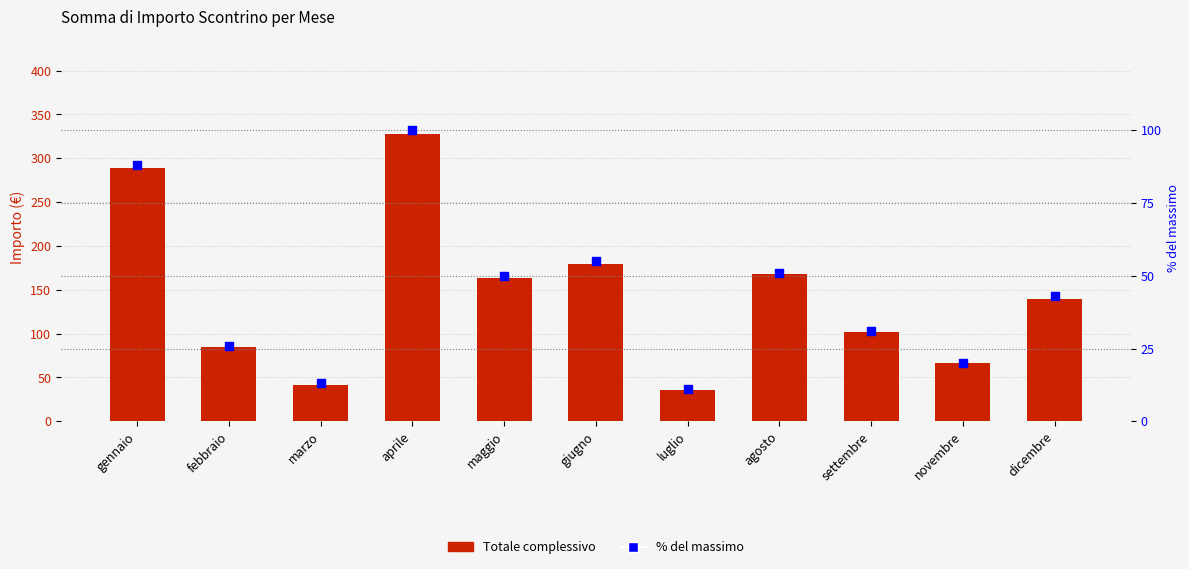

Is the value of Totale complessivo at settembre greater than the value of % del massimo at gennaio?

Yes